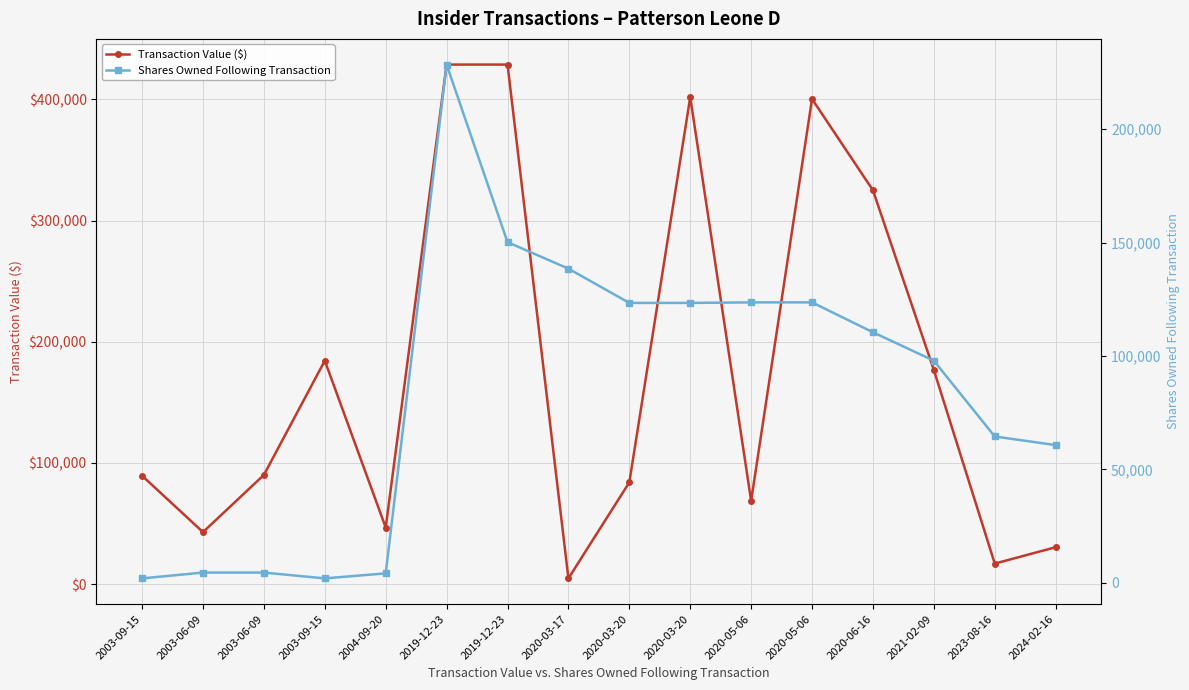

At which category does the chart reach its peak across all series?

2019-12-23